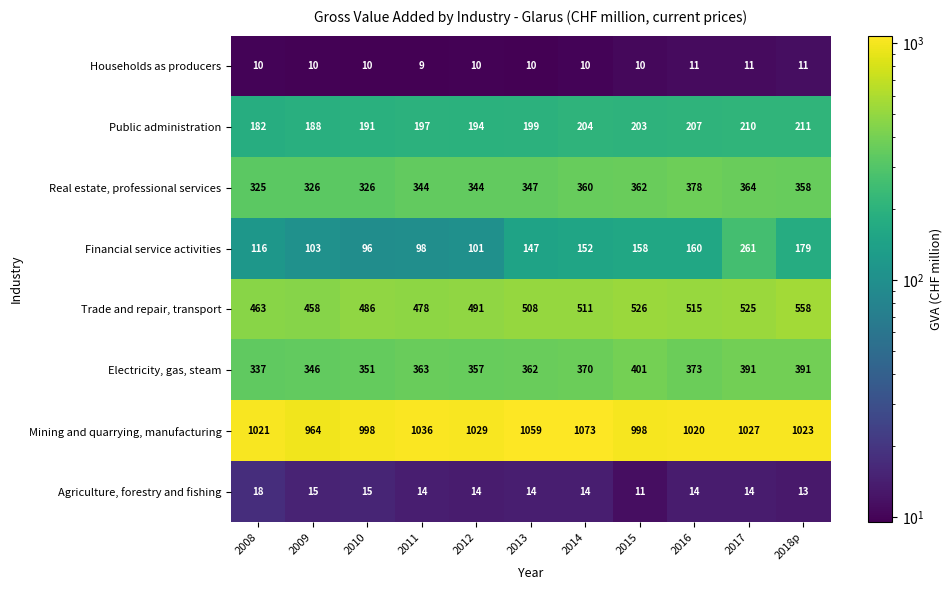

What is the difference between the Public administration values at 2012 and 2010?

3